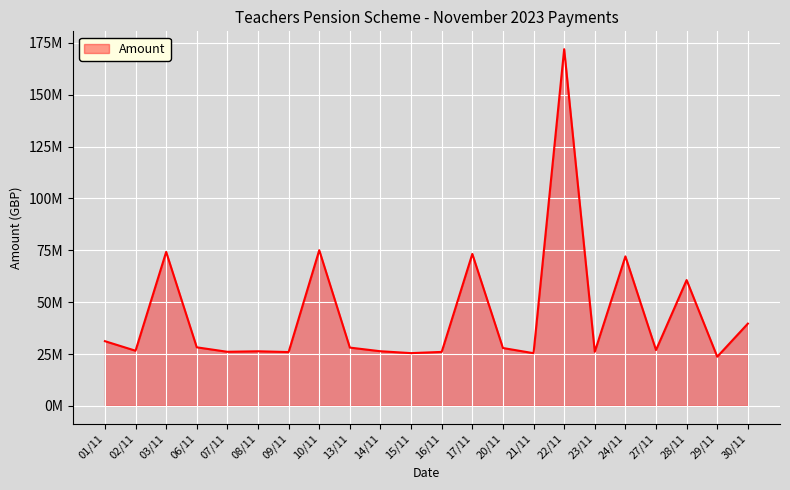

Reading left to right, list all the values displayed in this chart.

01/11=31193486.1	02/11=26586099.7	03/11=74230053.4	06/11=28226767.0	07/11=26073419.4	08/11=26318103.9	09/11=25948944.1	10/11=75059147.3	13/11=28096352.9	14/11=26337505.0	15/11=25431337.0	16/11=26019715.1	17/11=73259252.3	20/11=27896258.1	21/11=25398429.2	22/11=171988801.2	23/11=26070584.3	24/11=72076655.8	27/11=26909718.4	28/11=60664323.9	29/11=23697391.6	30/11=39655625.6